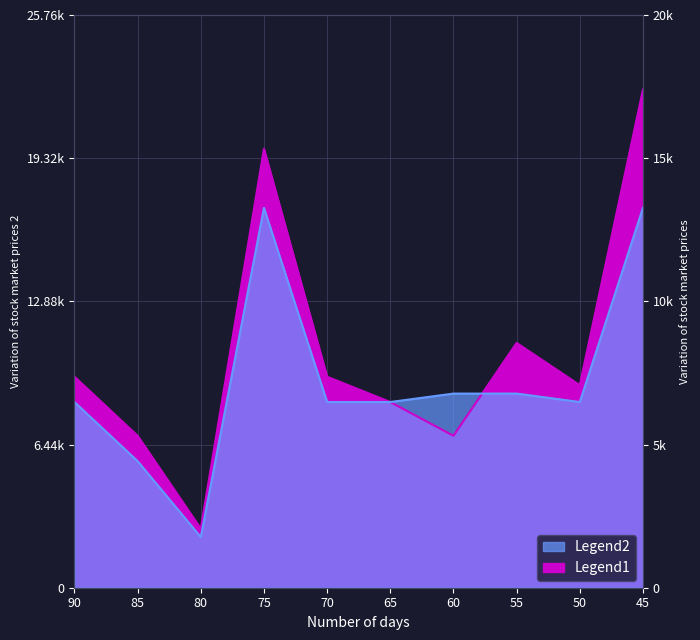

After their last crossing, which series has the higher values: Legend1 or Legend2?

Legend1